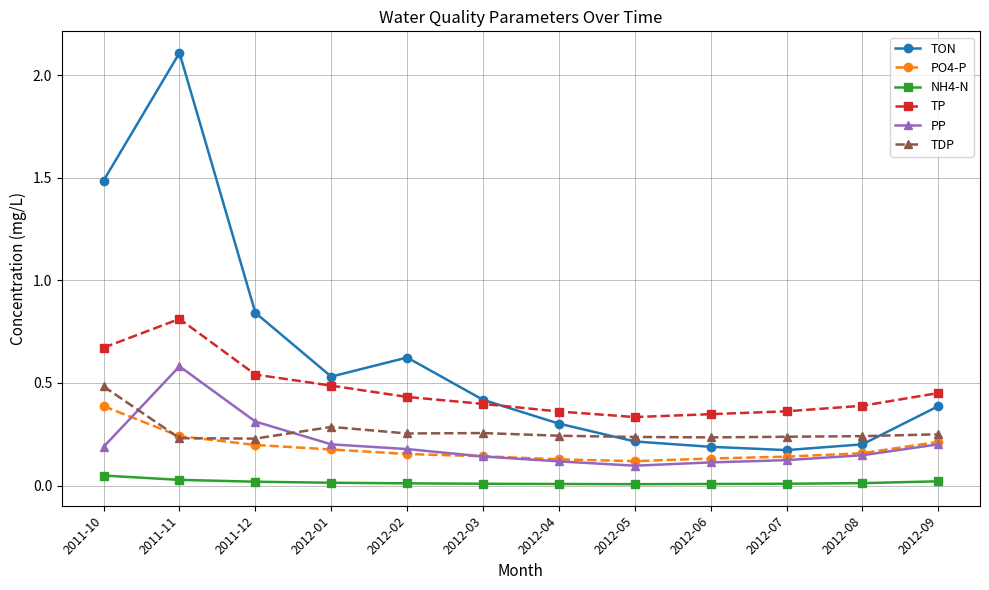

Between 2012-01 and 2012-06, which series saw the biggest shift?

TON